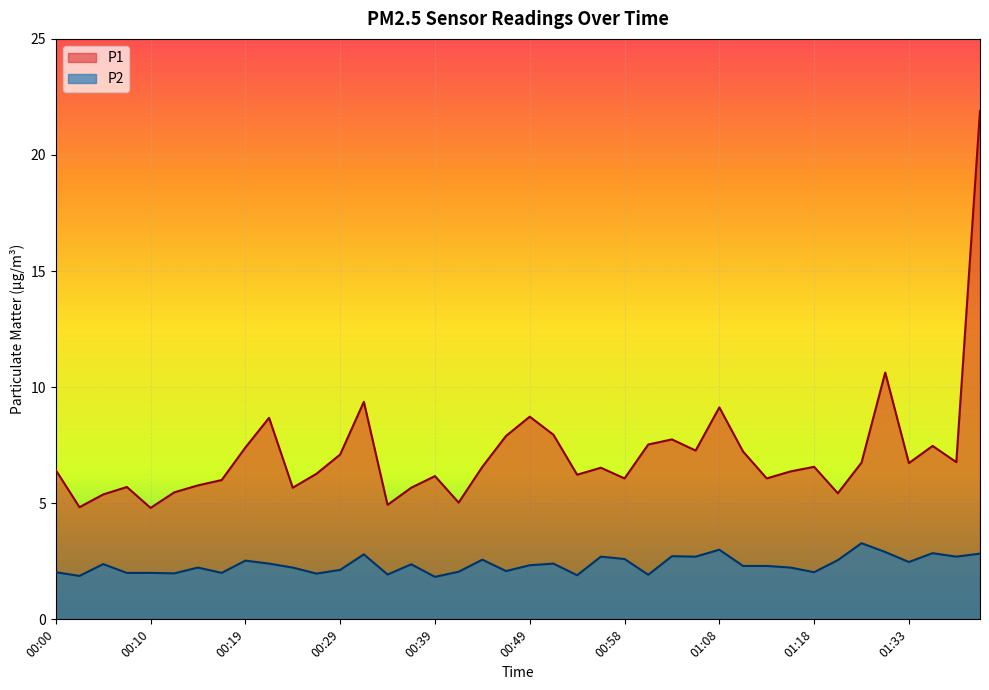

What is the highest value of the P1 series?

21.9